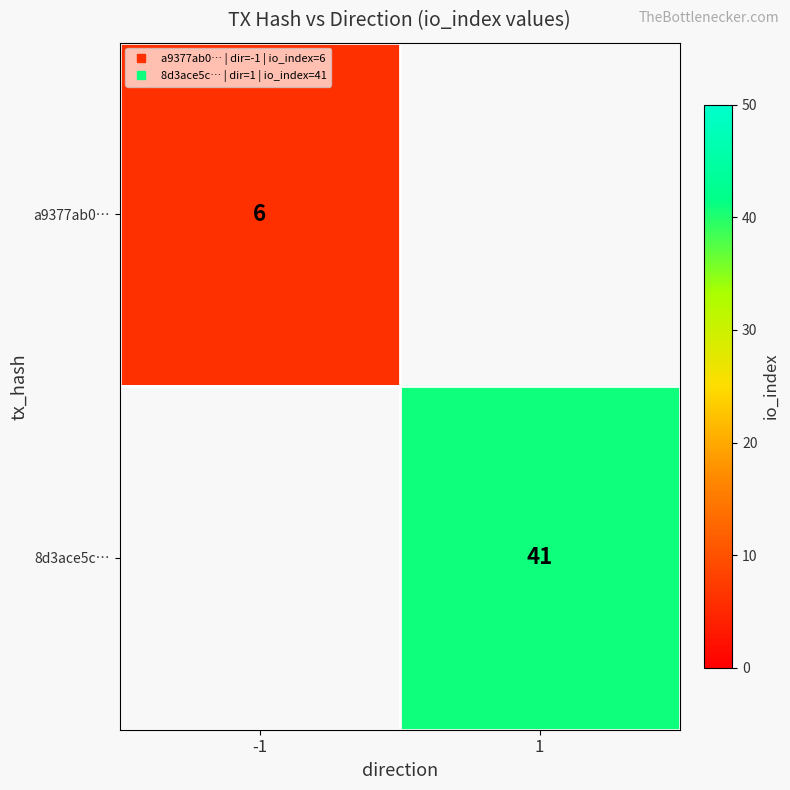

Count the number of data series in this chart.

2